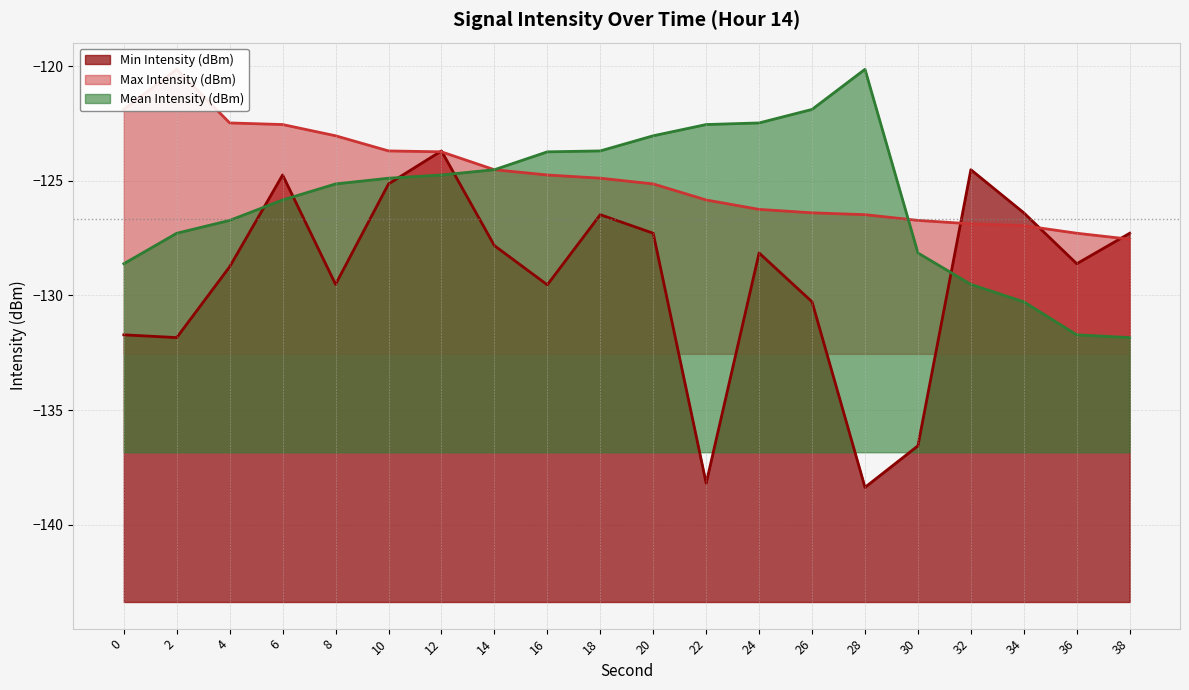

Which category has the highest value in the Max Intensity (dBm) series?

2